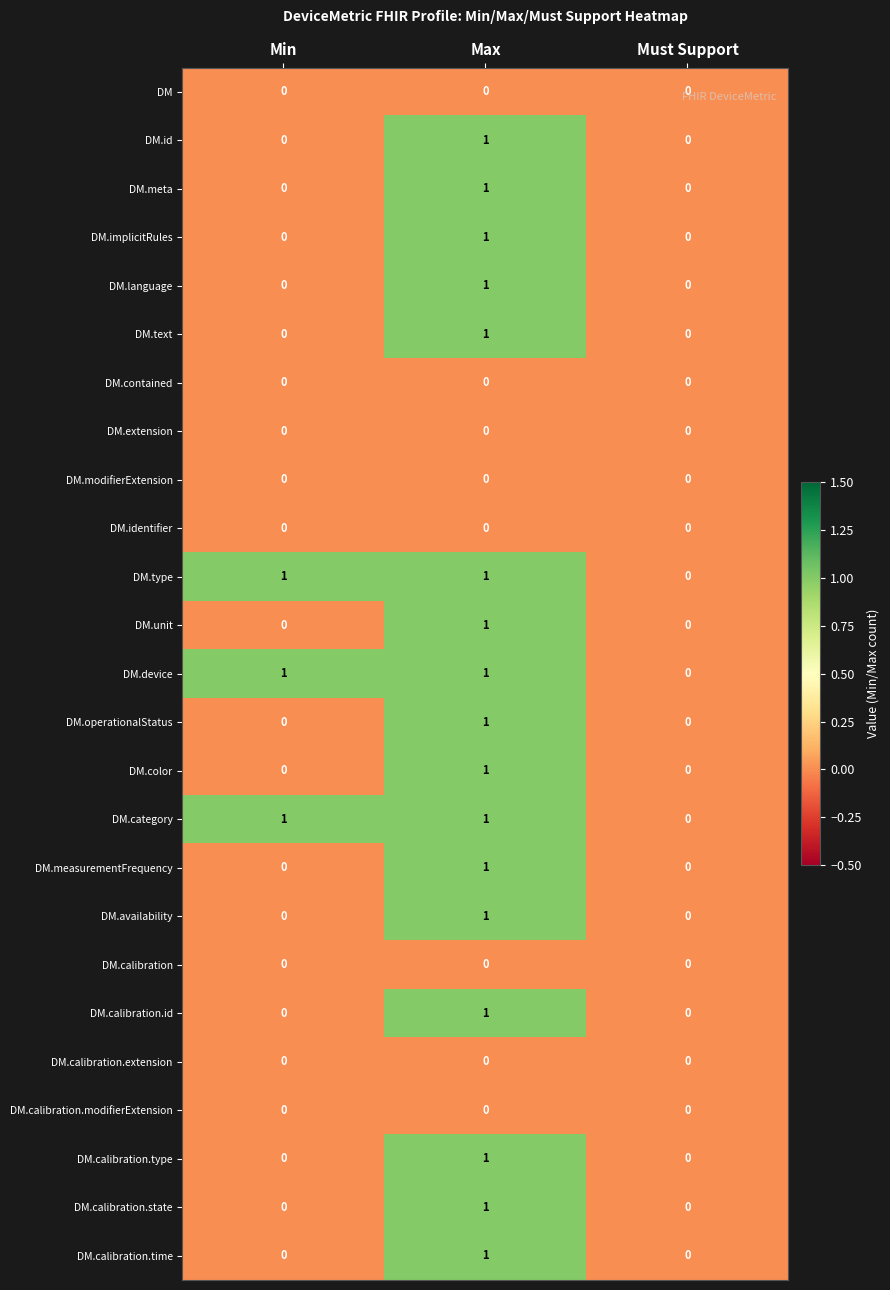

How many series are shown in this chart?

25